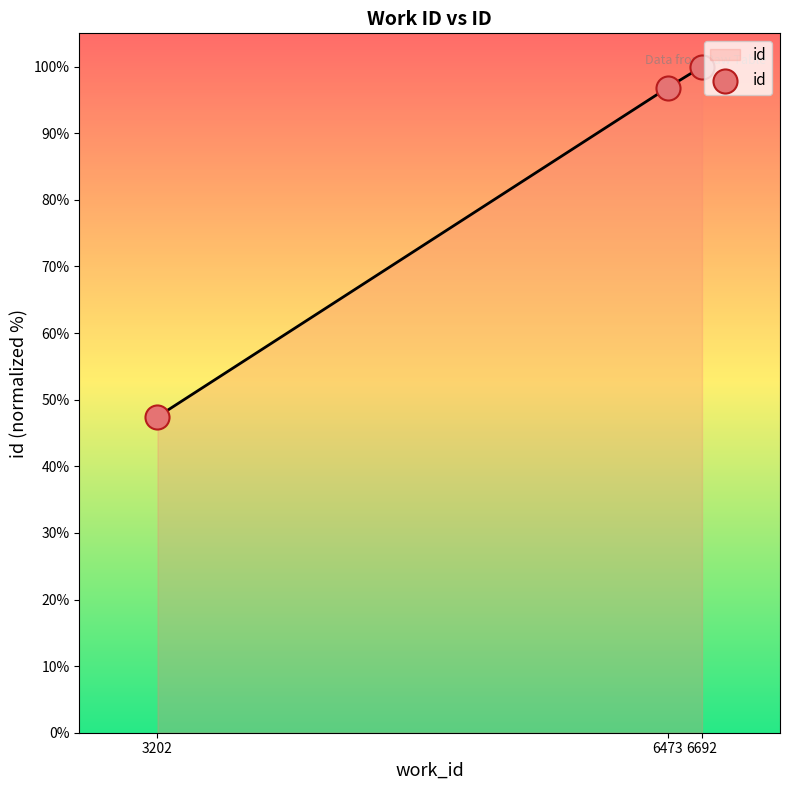

Which has a higher value, 3202 or 6692?

6692